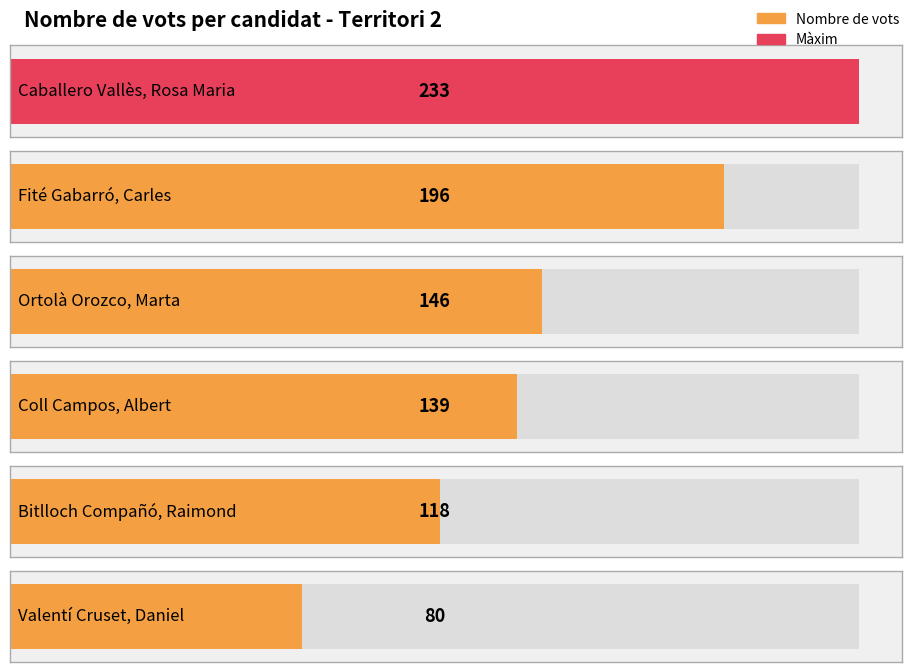

List the labels in order of value, largest first.

Caballero Vallès, Rosa Maria, Fité Gabarró, Carles, Ortolà Orozco, Marta, Coll Campos, Albert, Bitlloch Compañó, Raimond, Valentí Cruset, Daniel